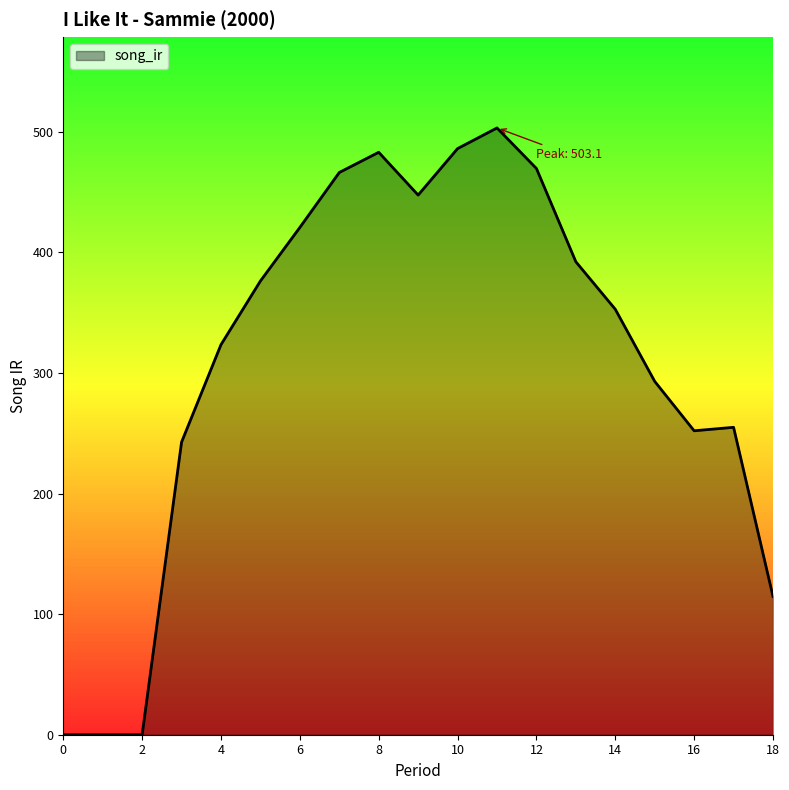

True or false: the data has more than 0 interior local peaks.

True